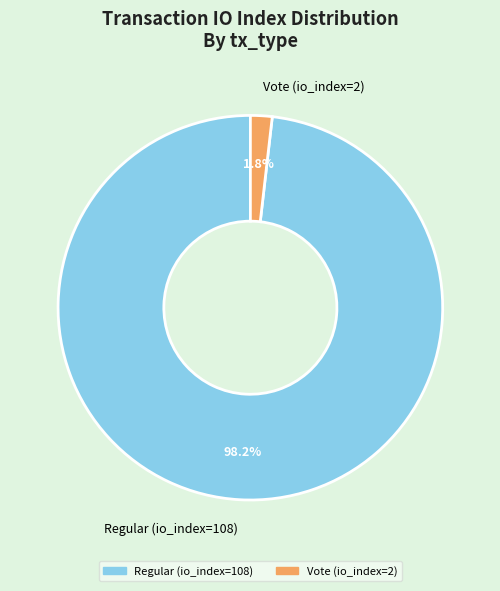

Do Vote (io_index=2) and Regular (io_index=108) together represent more than half of the pie?

Yes